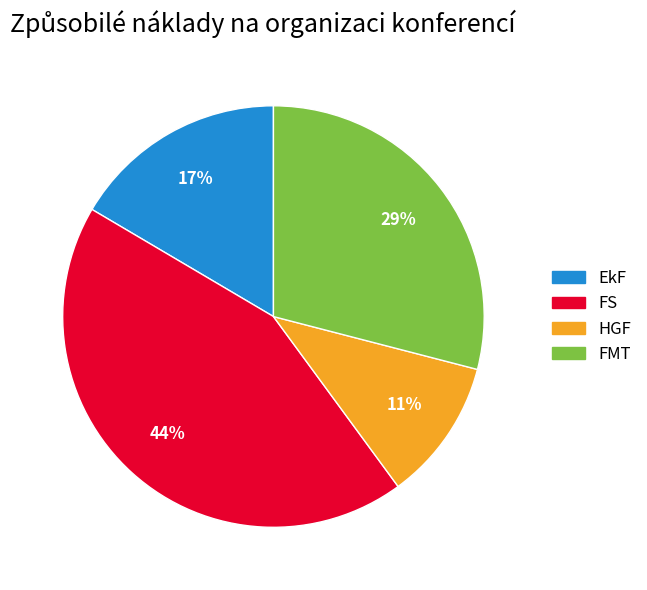

To the nearest percent, what portion does EkF represent?

17%